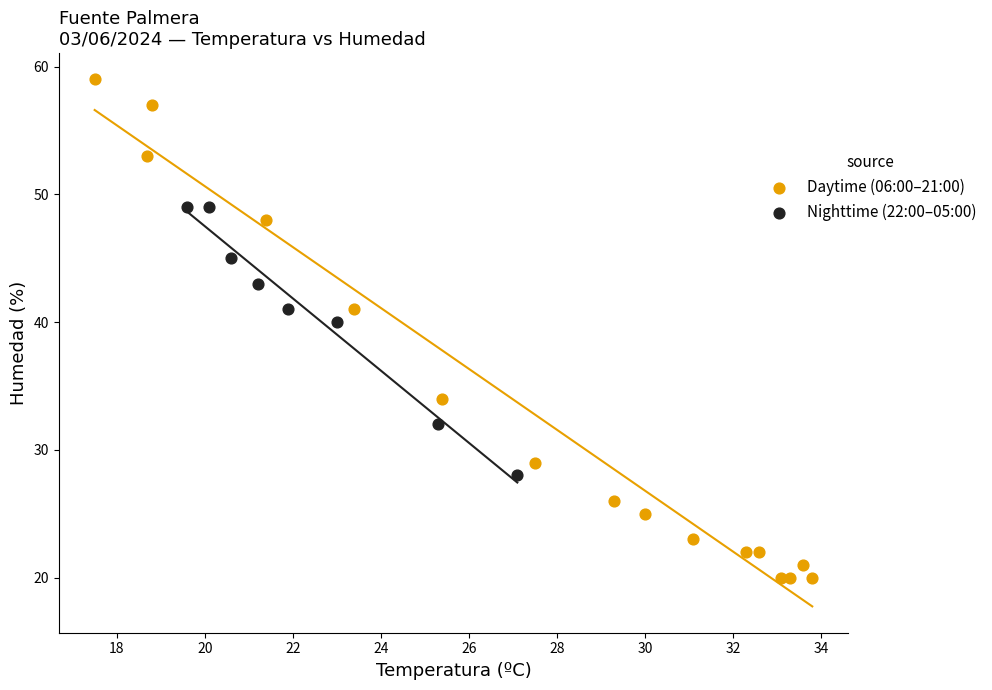

Which series contains the lowest Y value?

Daytime (06:00–21:00)